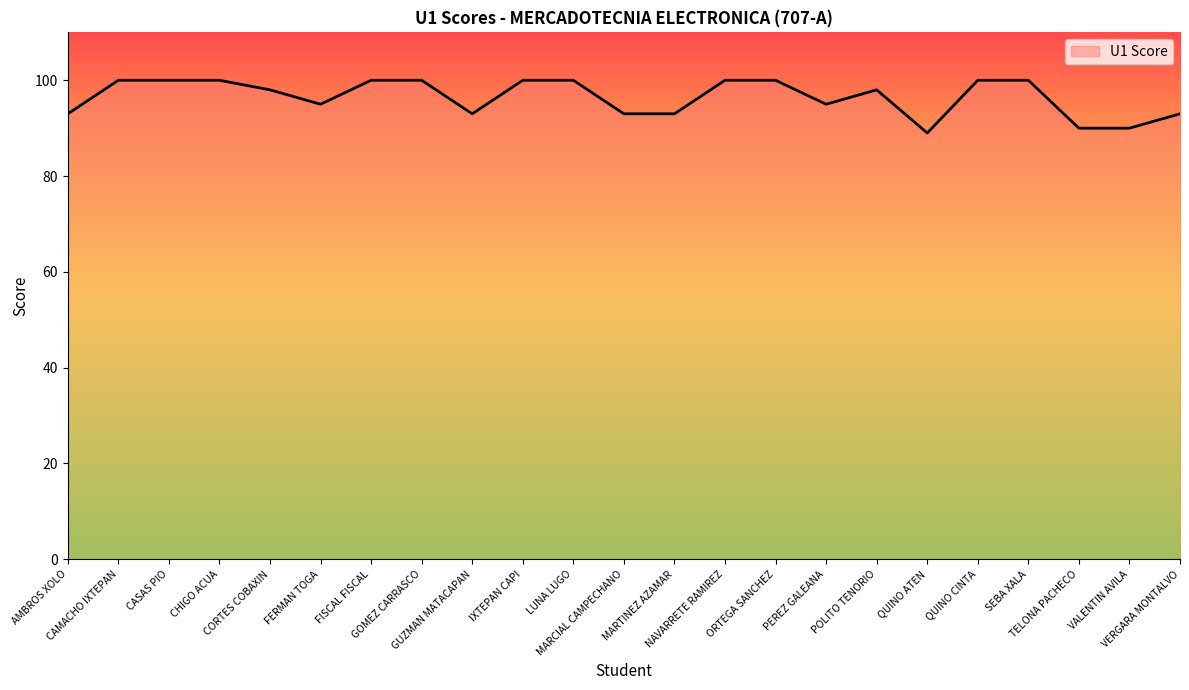

What is the difference between the maximum and minimum values?

11